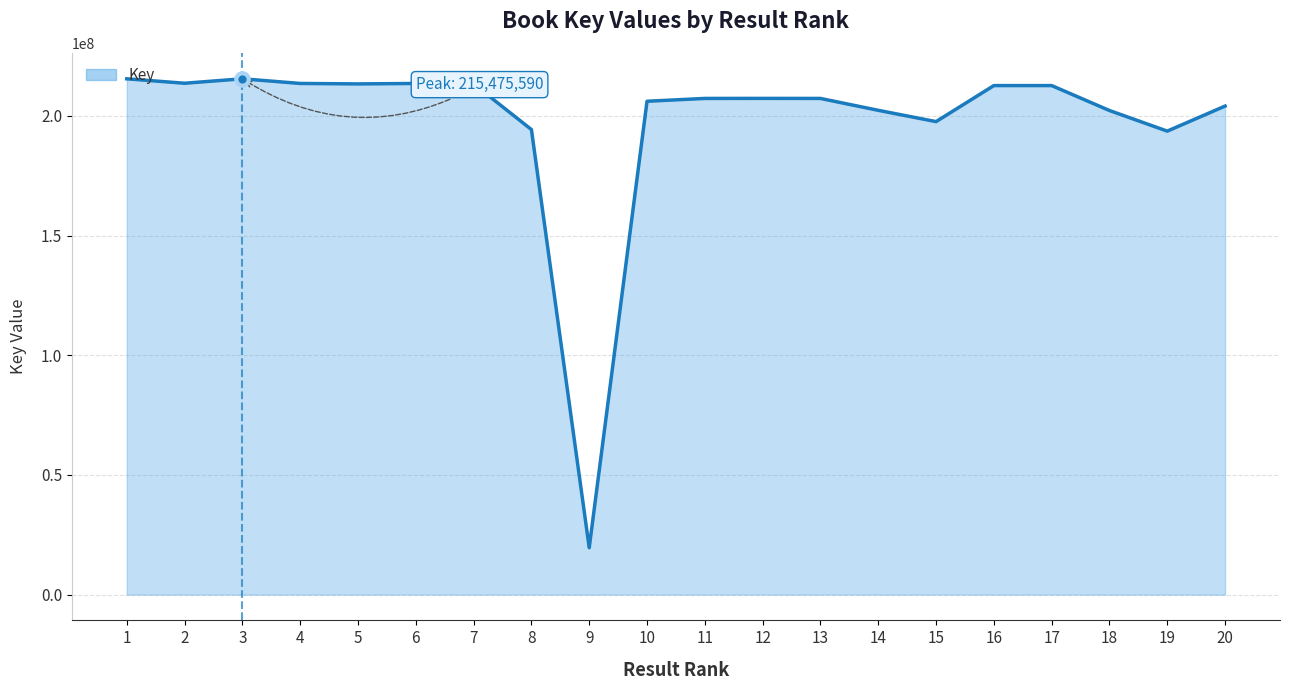

What is the ratio of the value at 11 to the value at 17?

1.0